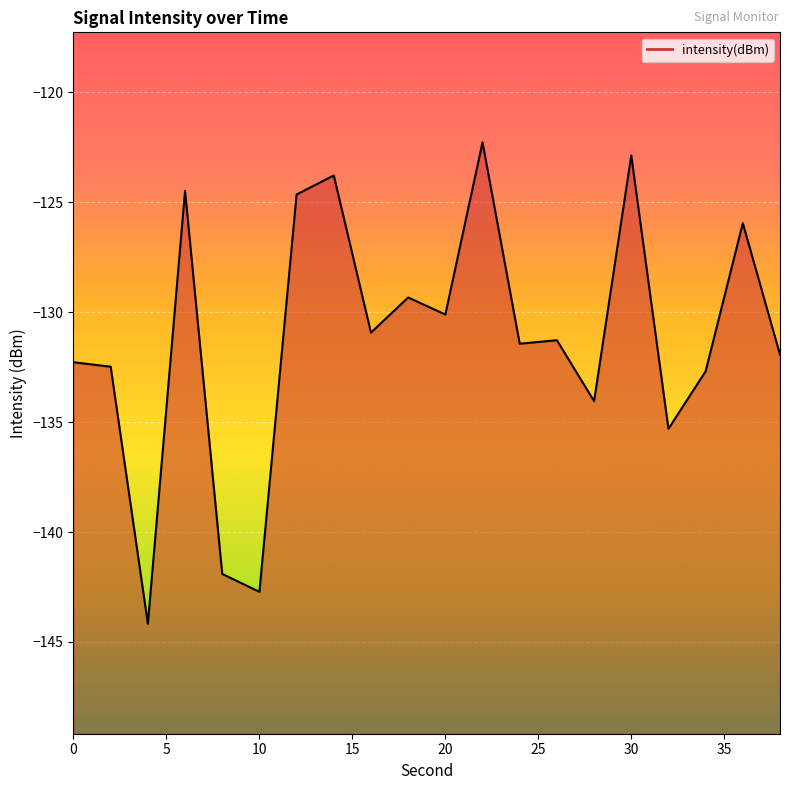

What is the change in value from 4 to 18?

+14.8